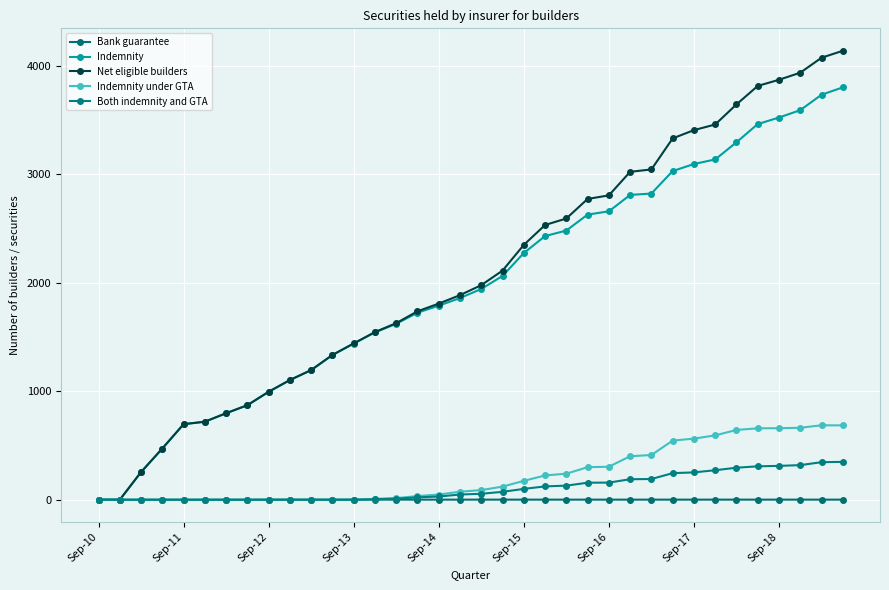

Which series has the largest range (max minus min)?

Net eligible builders